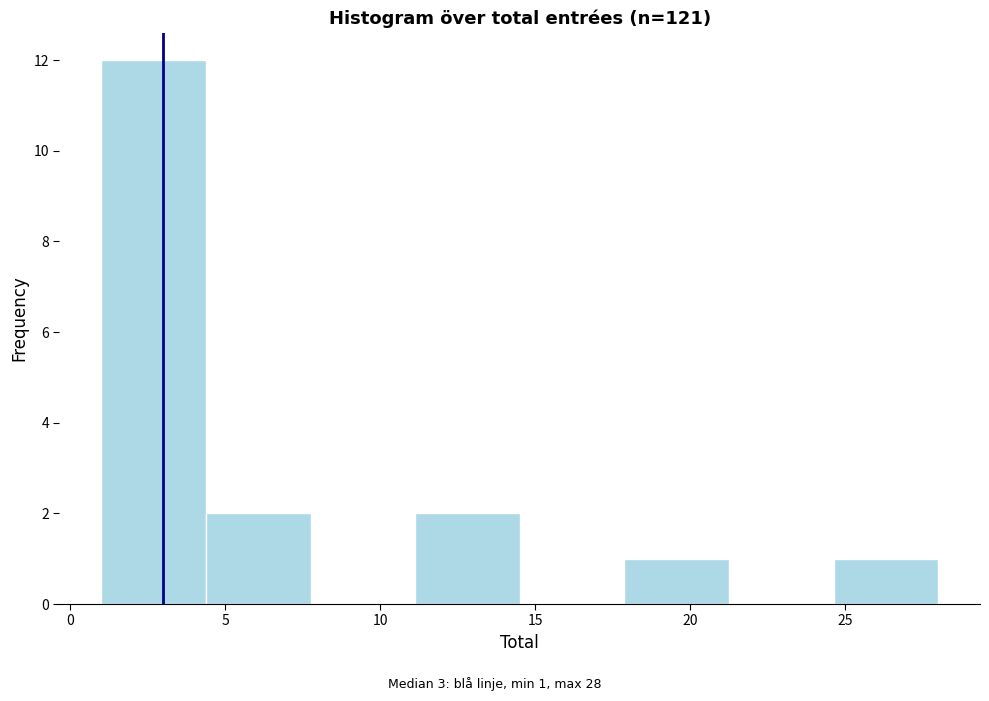

Over which range of the x-axis is the bar tallest?

1.0 to 4.5